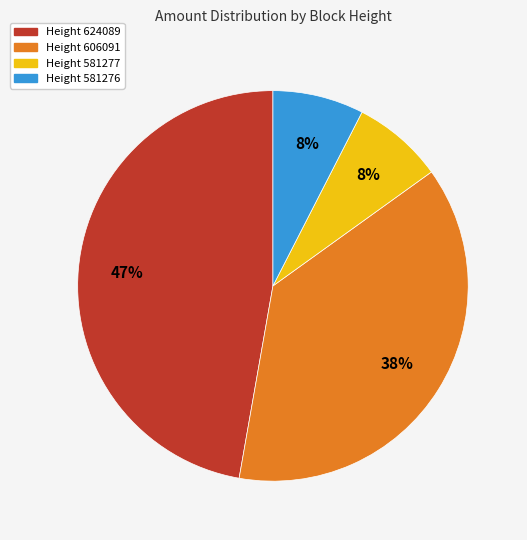

Which has a higher value, Height 581276 or Height 624089?

Height 624089